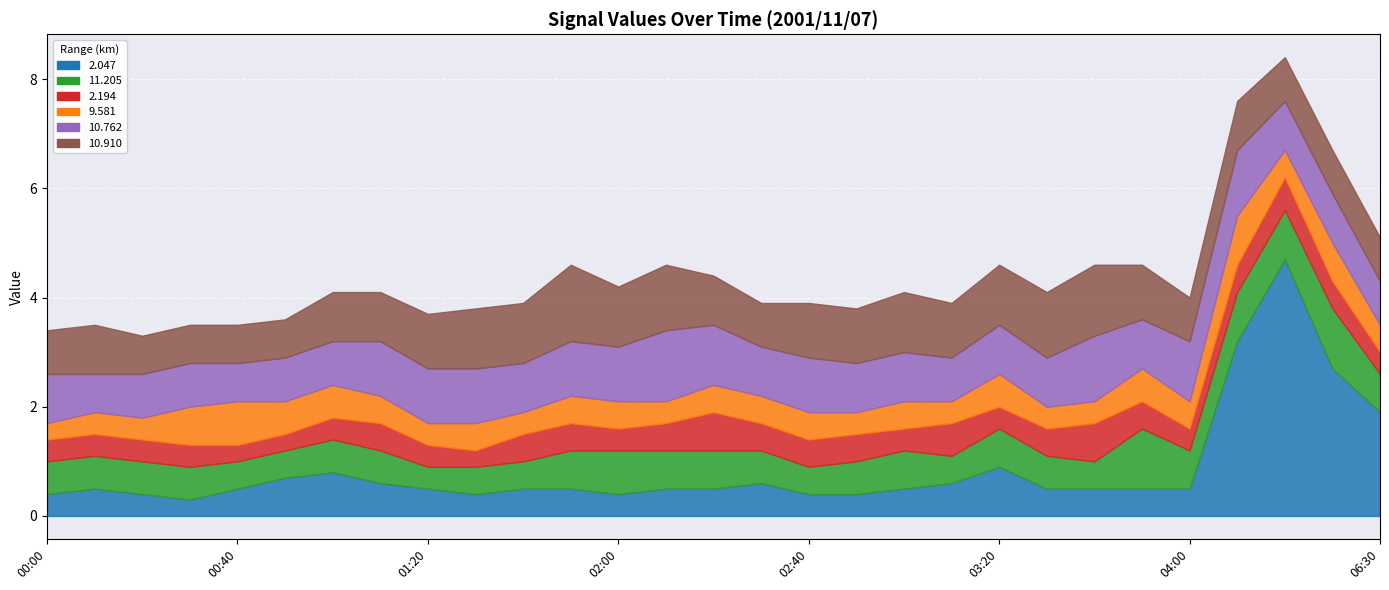

Which series changed the most between 03:10 and 06:30?

2.047